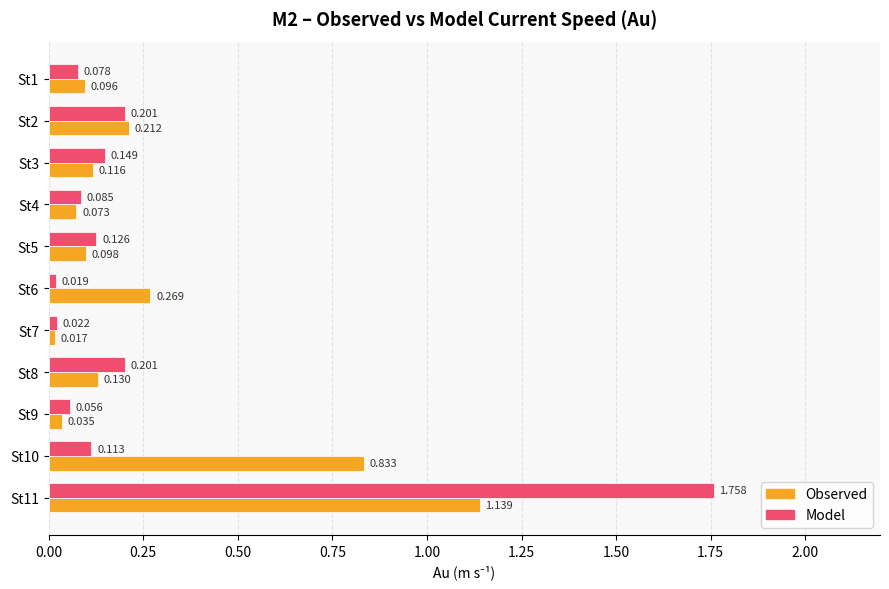

Is the value of Observed at St1 greater than the value of Model at St6?

Yes